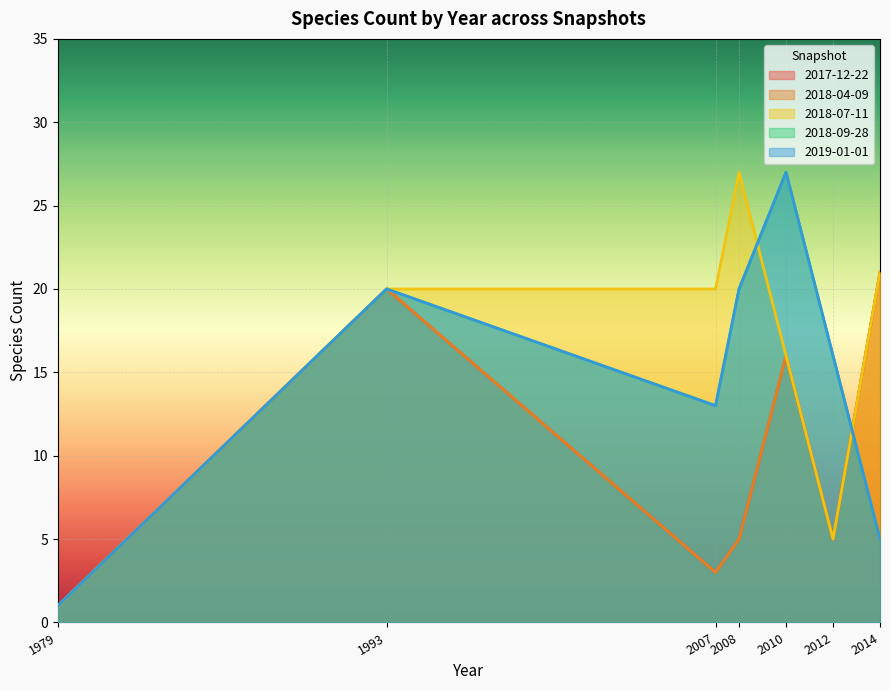

At which category is the sum across all series the highest?

2010